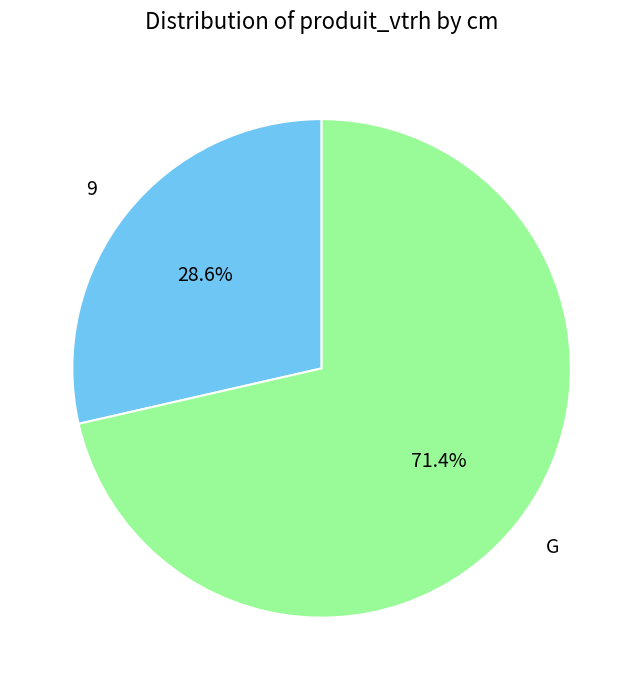

Is G the majority of the pie?

Yes